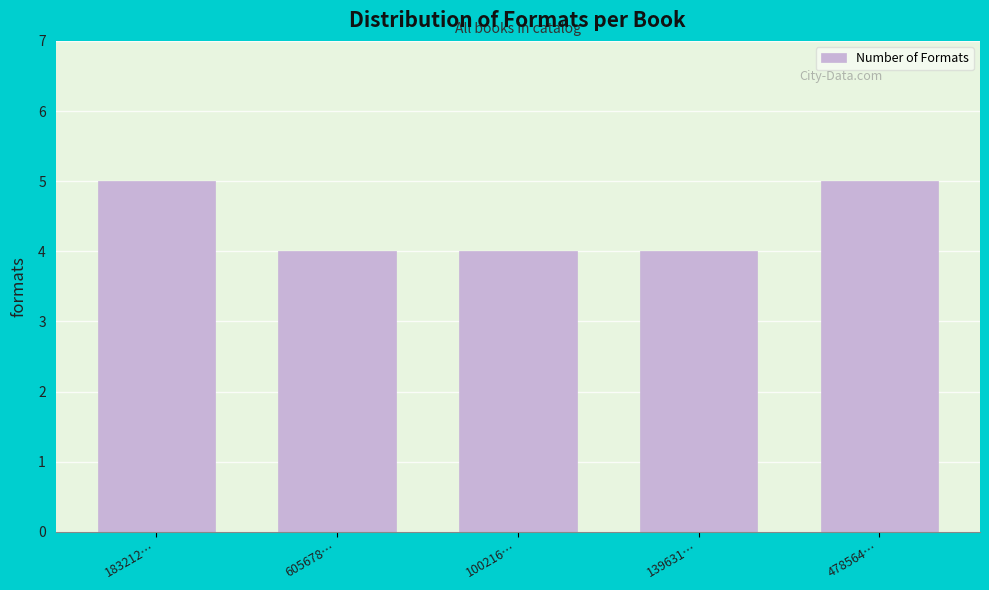

Reading left to right, transcribe all the data shown in this chart.

5	4	4	4	5